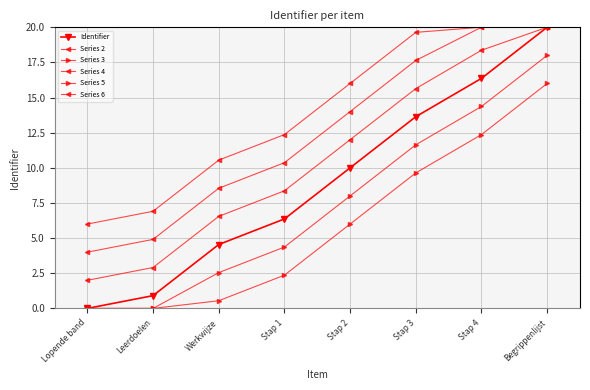

What is the difference between the maximum and minimum values in the Series 4 series?

16.0